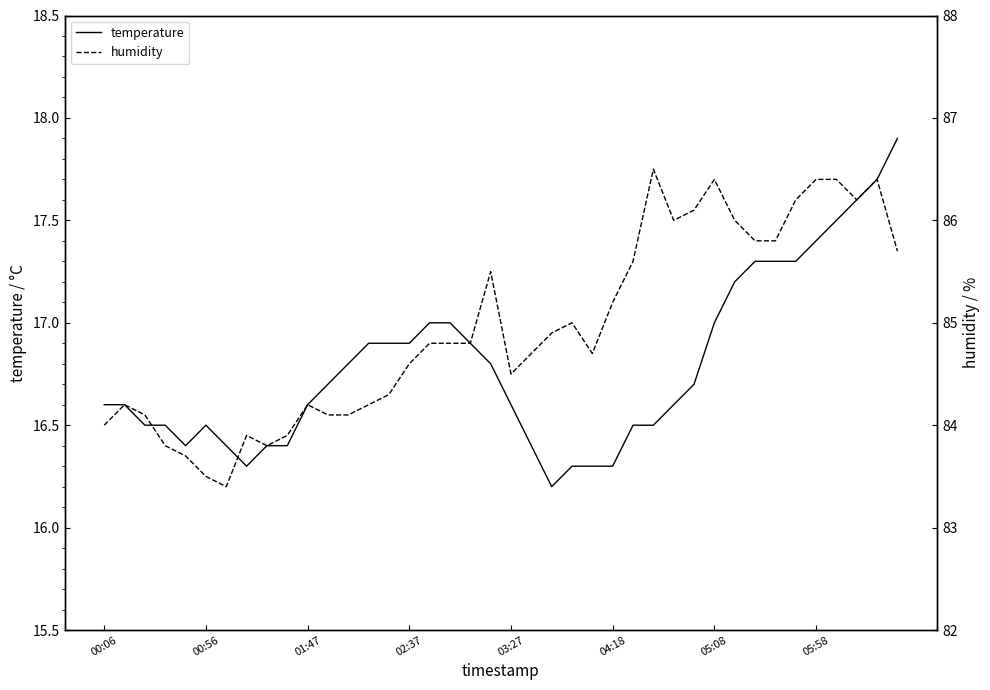

What is the lowest value of the temperature series?

16.2